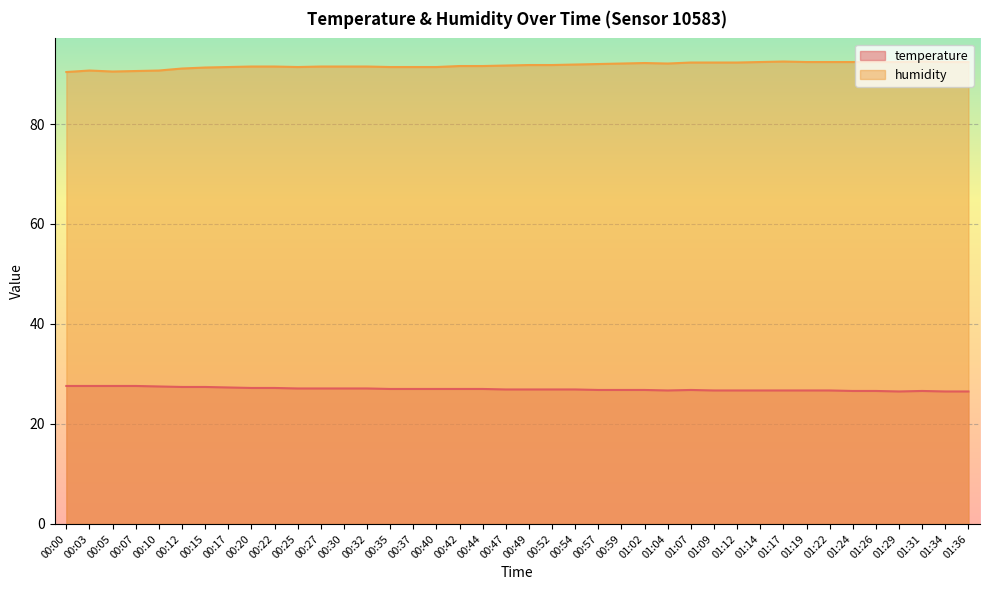

True or false: humidity has more than 2 points higher than both neighbors.

True